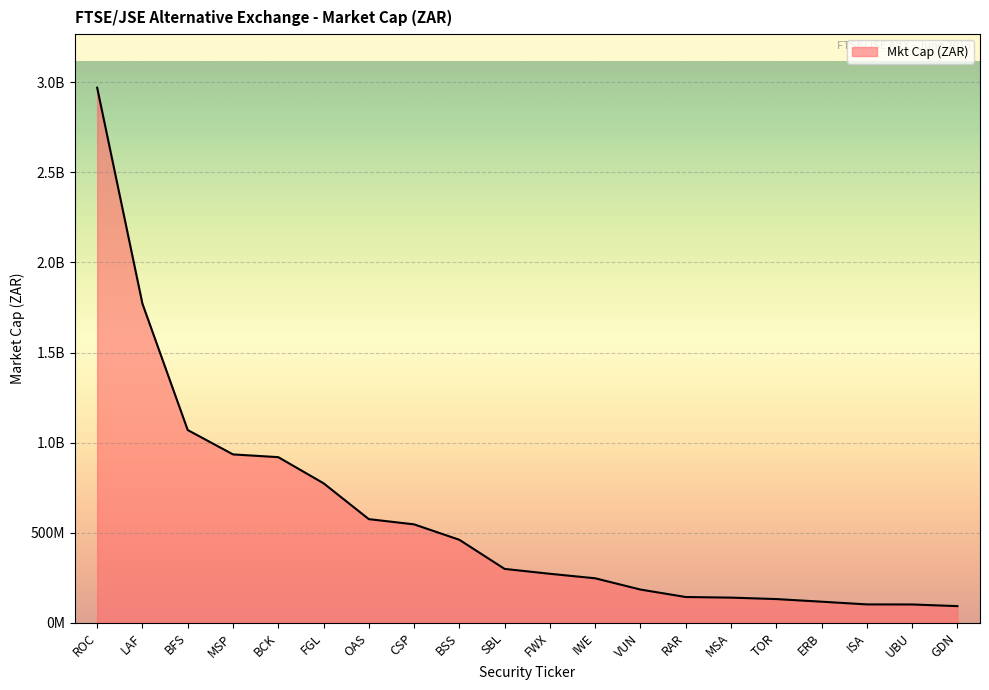

Where is the data nearest to the value 1531250000?

LAF